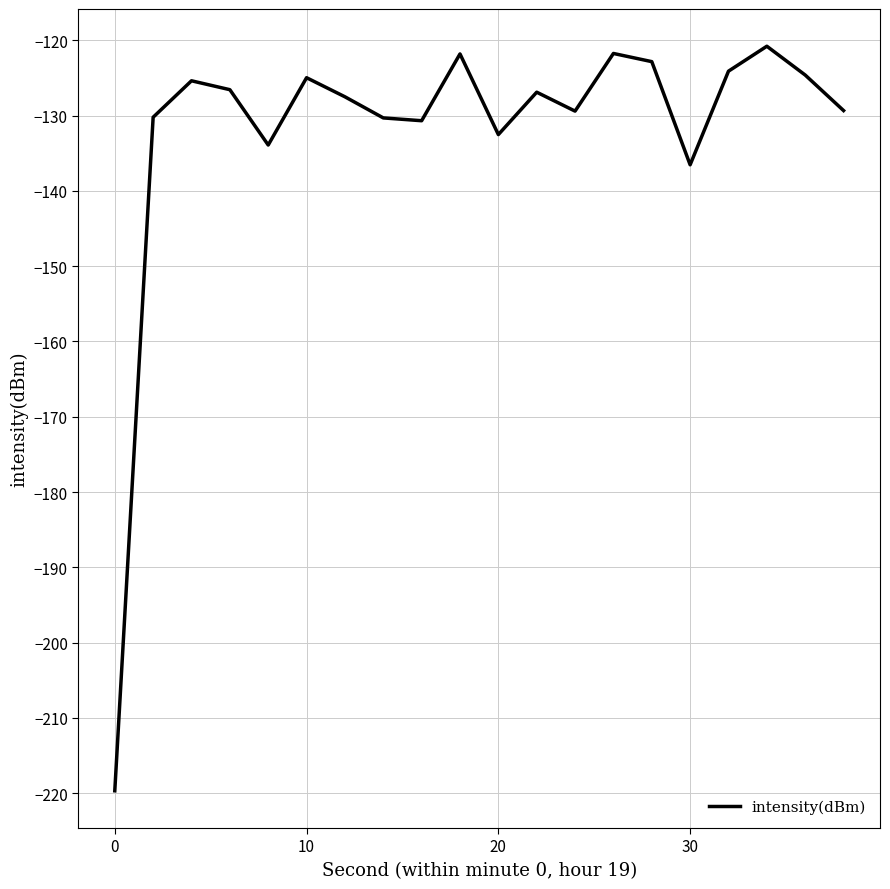

What is the difference between the maximum and minimum values?

98.9